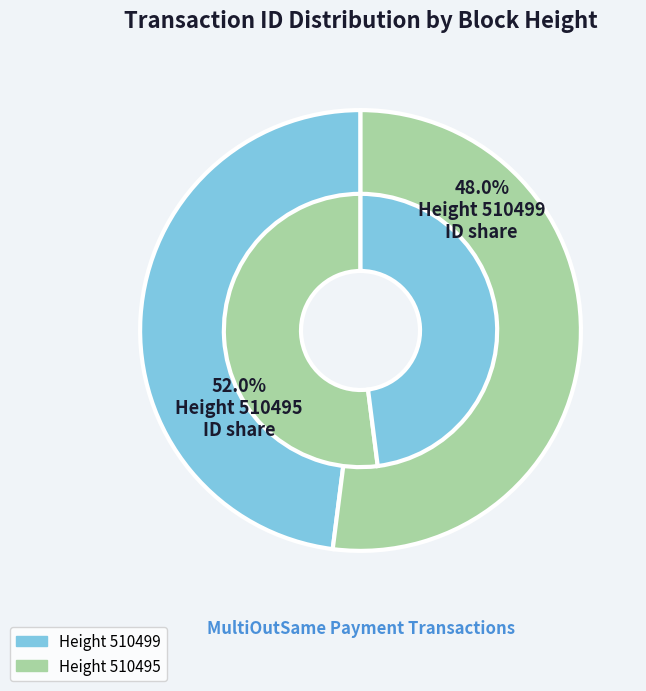

Is 510499 the majority of the pie?

No